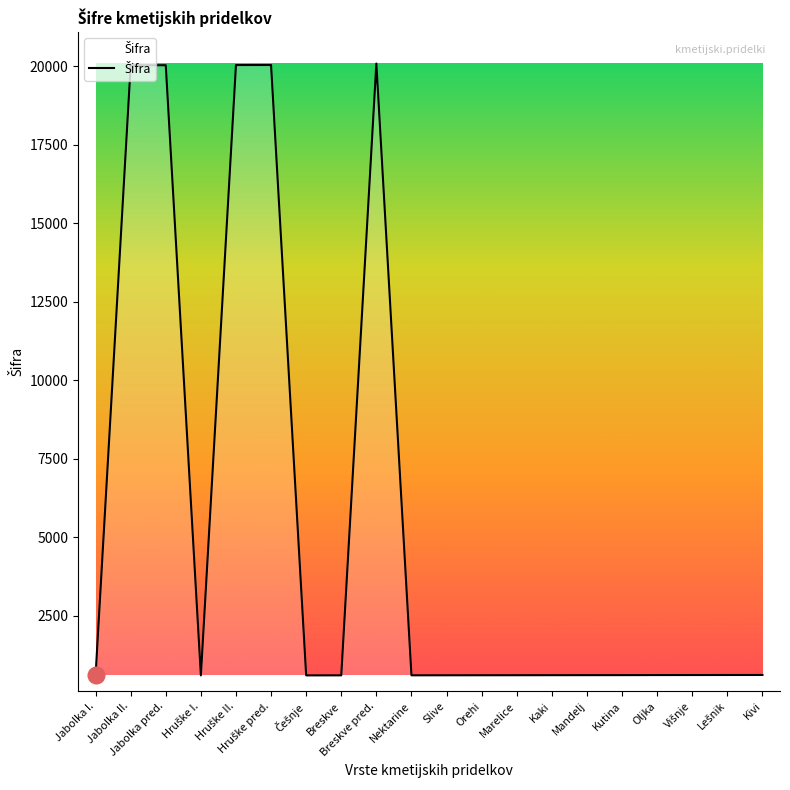

What is the sum of all values?

109315